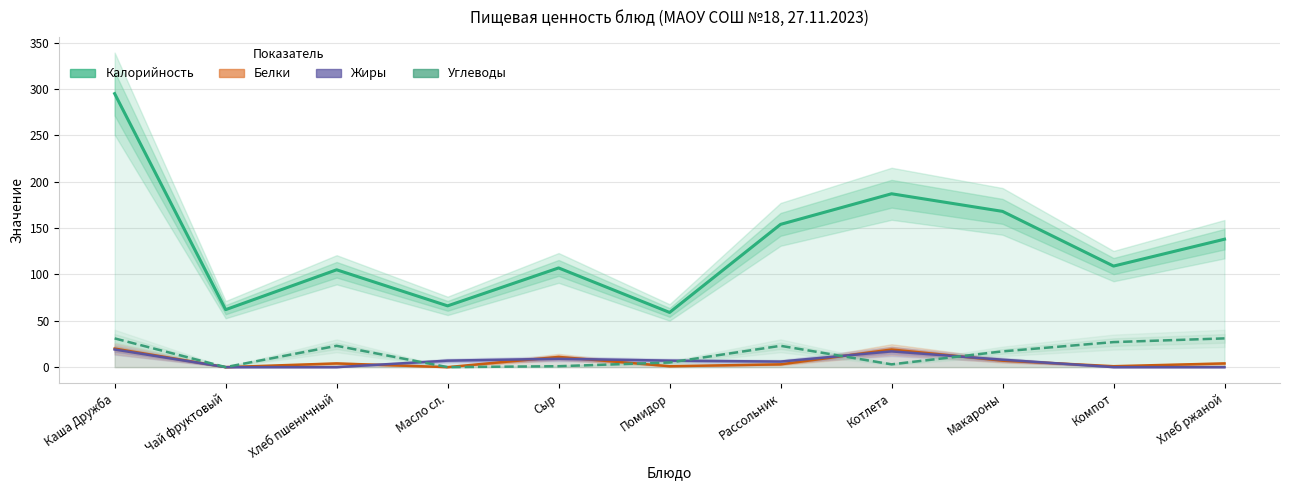

What is the label of the 8th point from the right?

Масло сл.